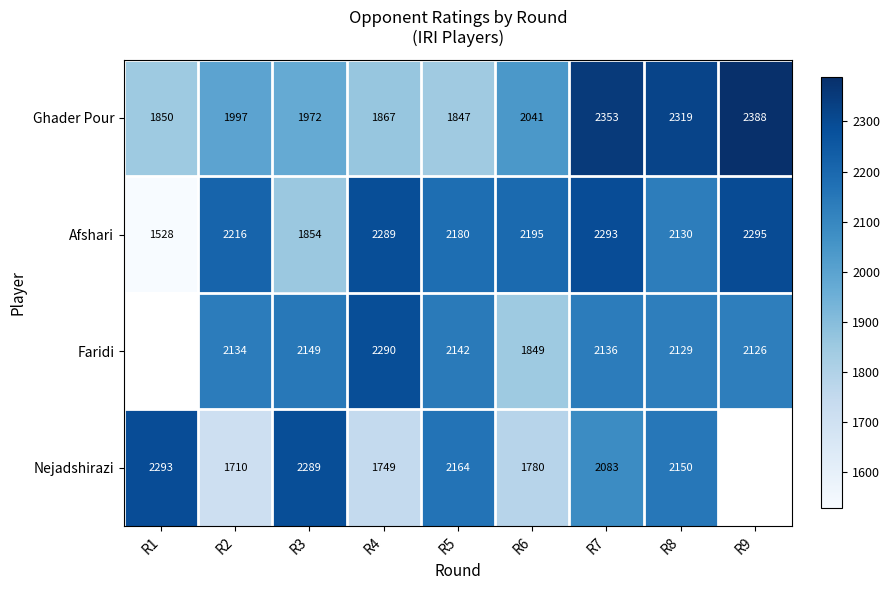

Which category has the lowest value across all series?

R1